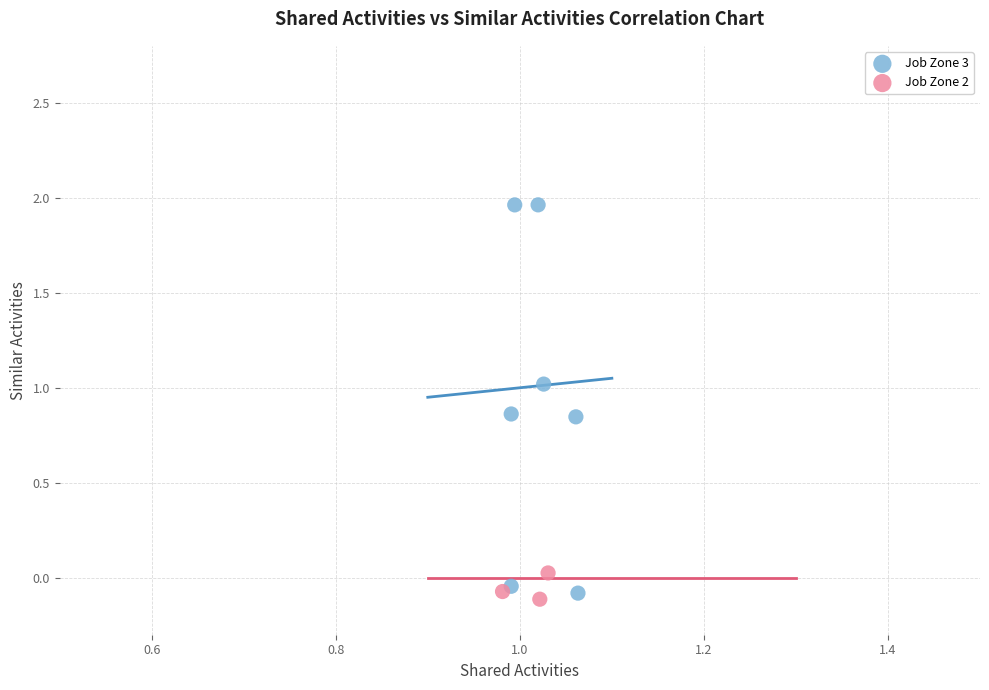

Which series has the widest spread of Y values?

Job Zone 3